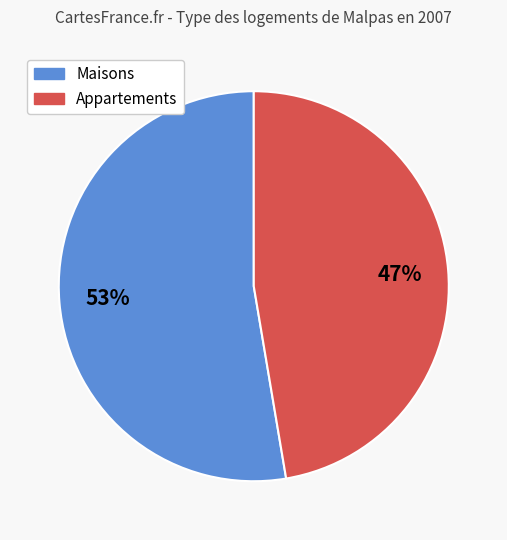

To the nearest percent, what is the average slice percentage?

50%